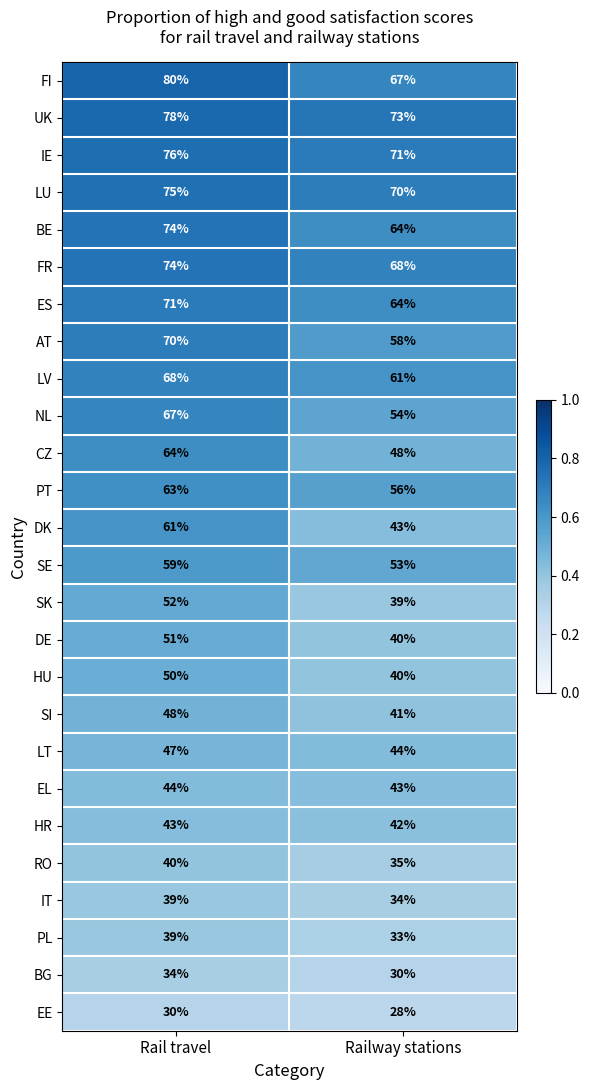

Read the FR value at Railway stations.

68